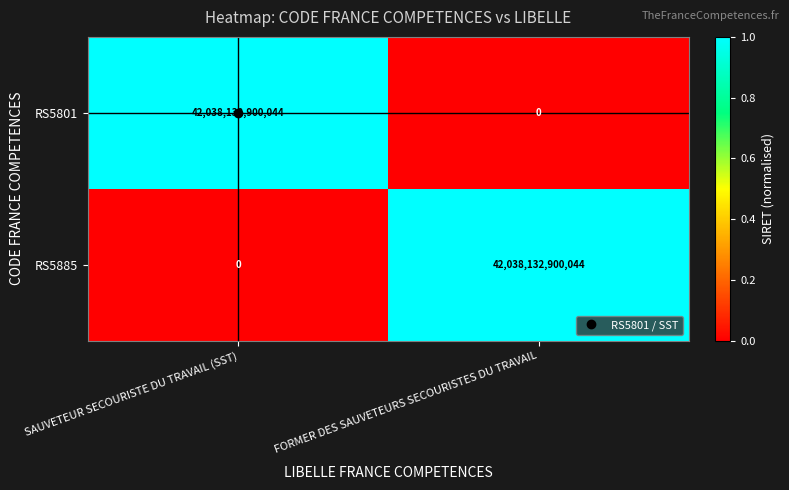

Which category has the highest value in the RS5801 series?

SAUVETEUR SECOURISTE DU TRAVAIL (SST)